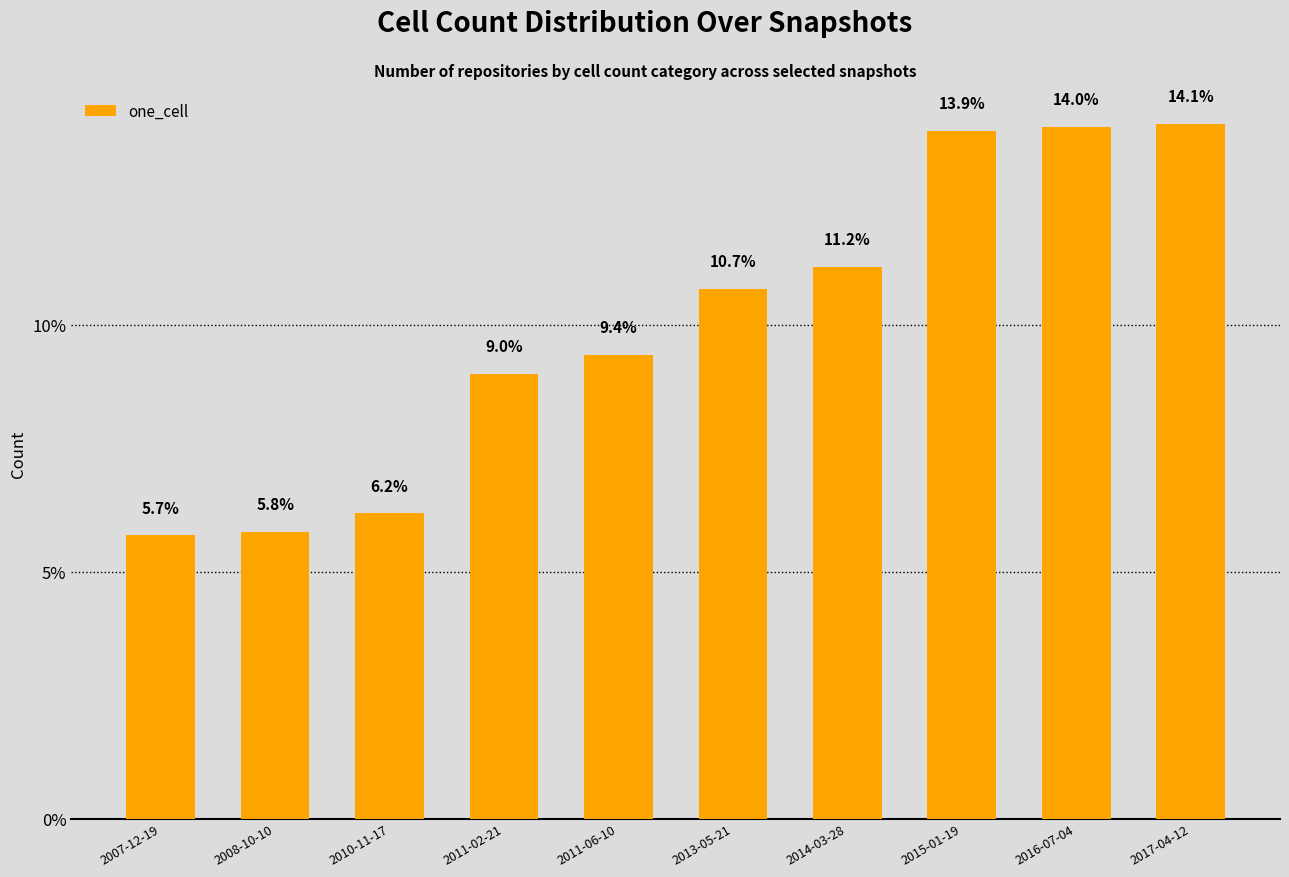

What is the maximum value shown in the chart?

14.1